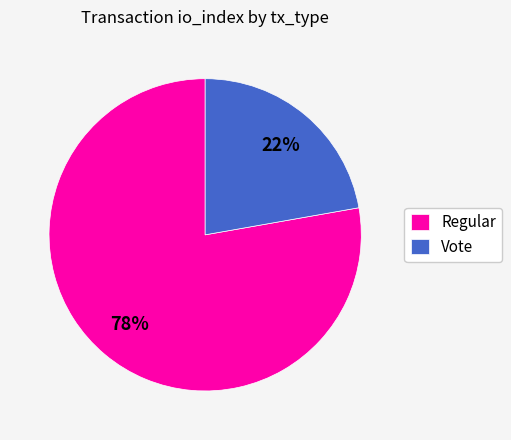

Is the sum of Regular and Vote greater than half?

Yes